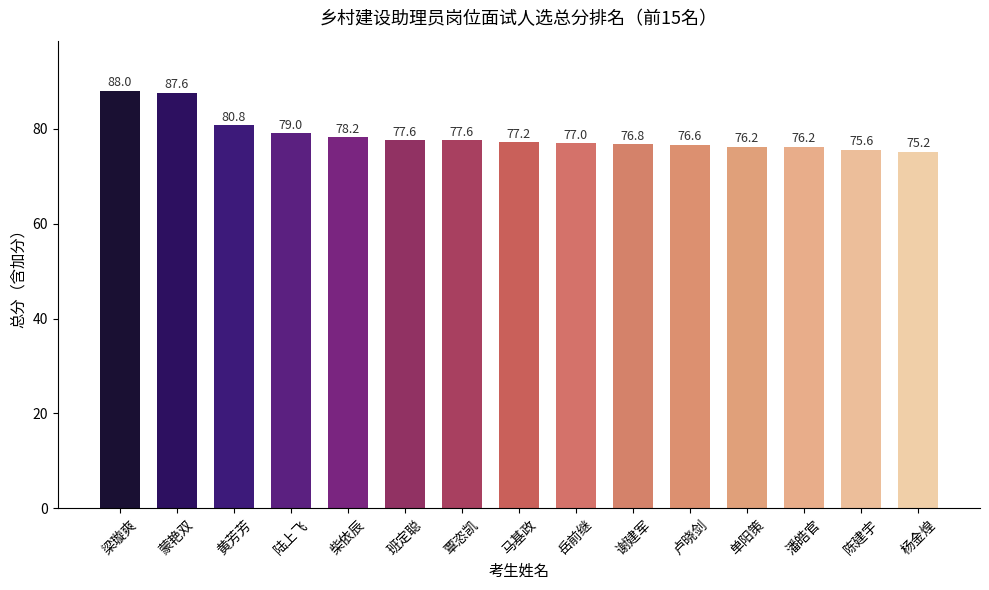

What is the maximum value shown in the chart?

88.0